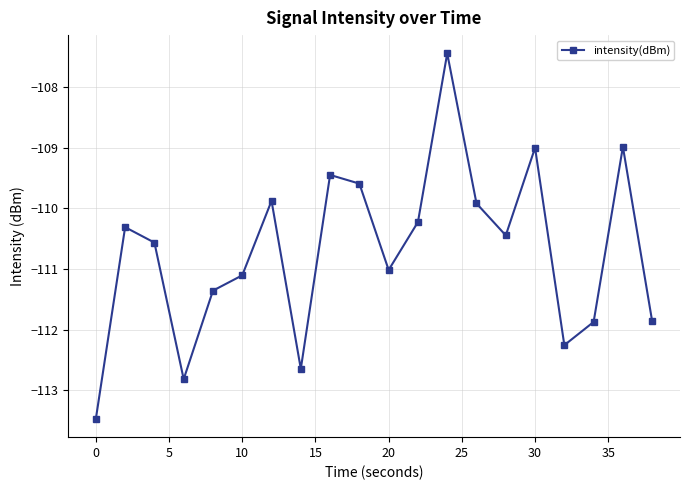

Reading left to right, extract all data points from this chart.

-113.5	-110.3	-110.6	-112.8	-111.4	-111.1	-109.9	-112.6	-109.4	-109.6	-111.0	-110.2	-107.4	-109.9	-110.4	-109.0	-112.3	-111.9	-109.0	-111.9